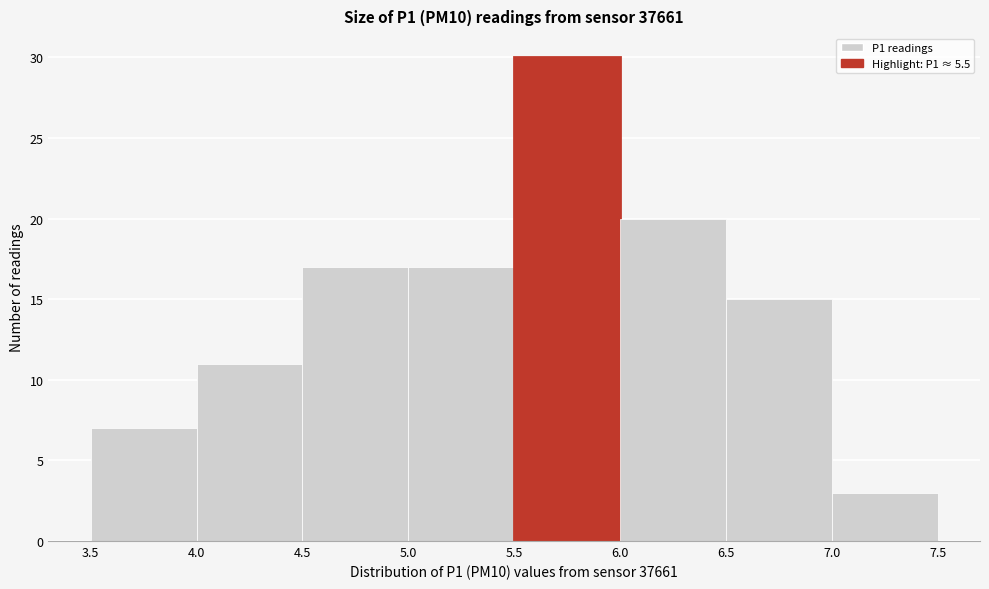

How tall is the bar that spans 4.0 to 4.5 on the x-axis? The values are not printed on the chart, so give them approximately, as read against the axis.

11